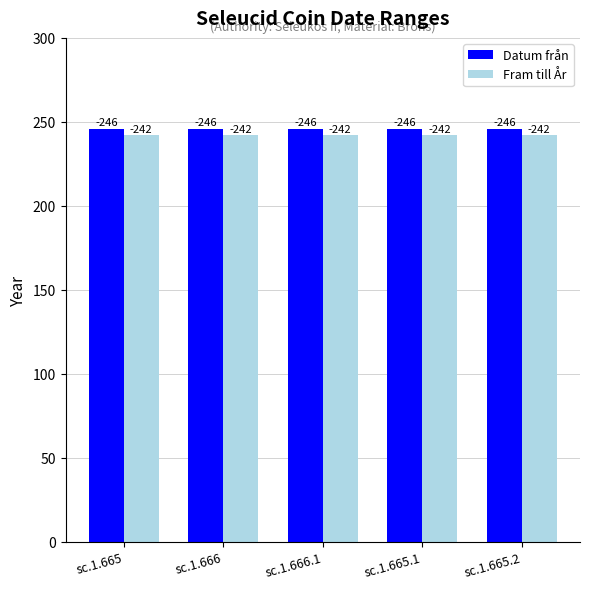

What is the highest value of the Fram till År series?

242